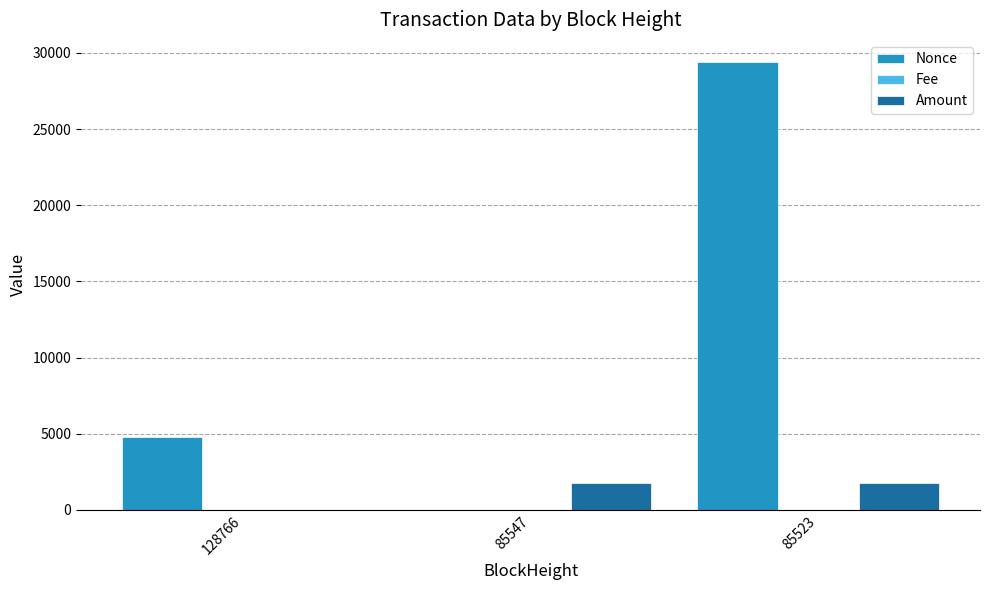

Is the value of Nonce at 85523 greater than the value of Amount at 128766?

Yes